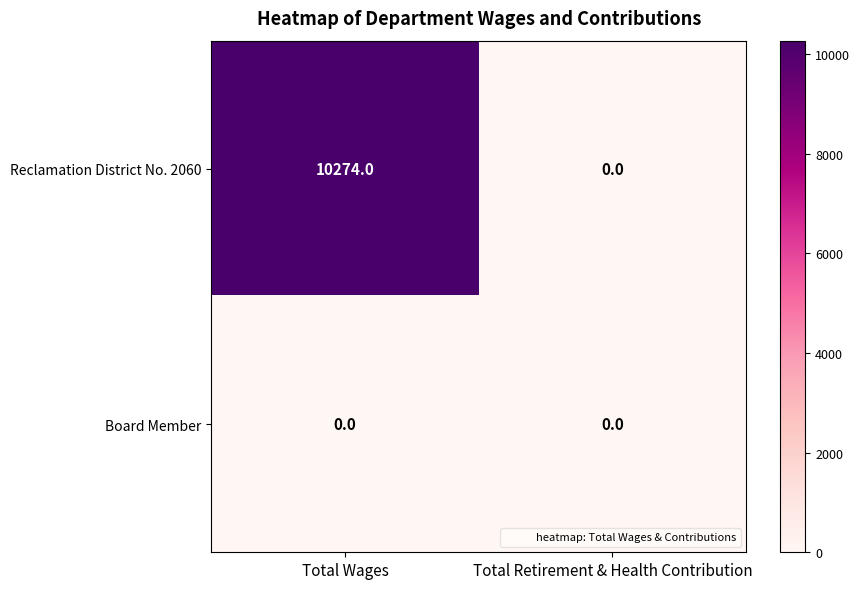

True or false: Reclamation District No. 2060 has a value of 4971 at Total Retirement & Health Contribution.

False